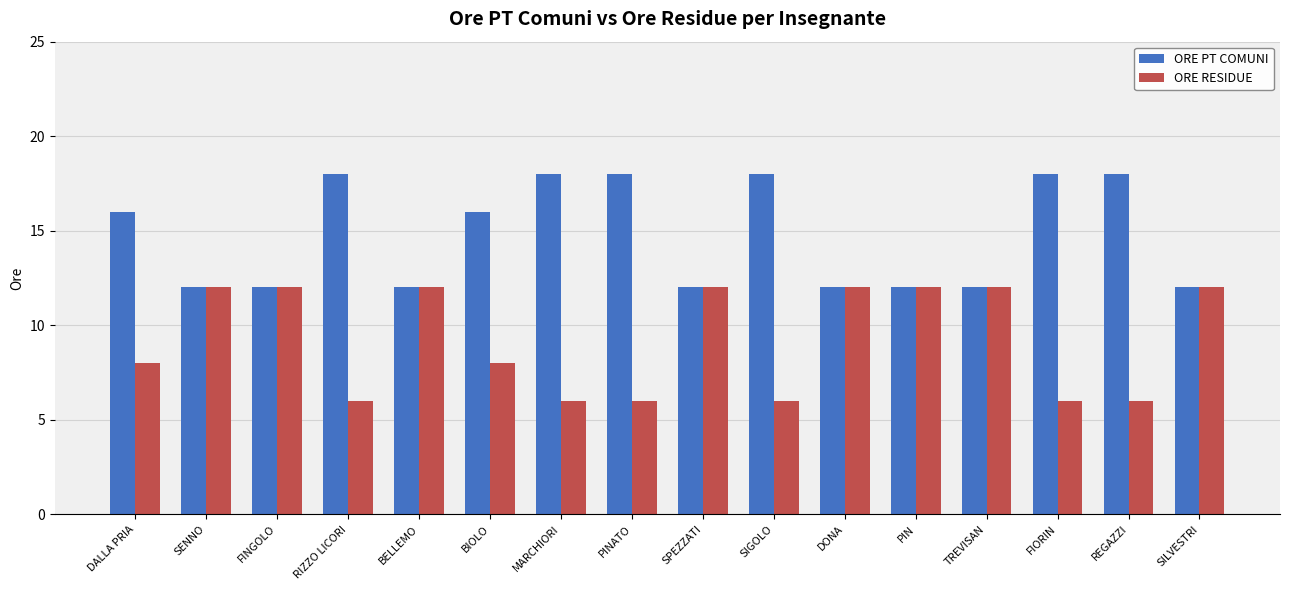

Rank the series at PINATO from lowest to highest value.

ORE RESIDUE, ORE PT COMUNI